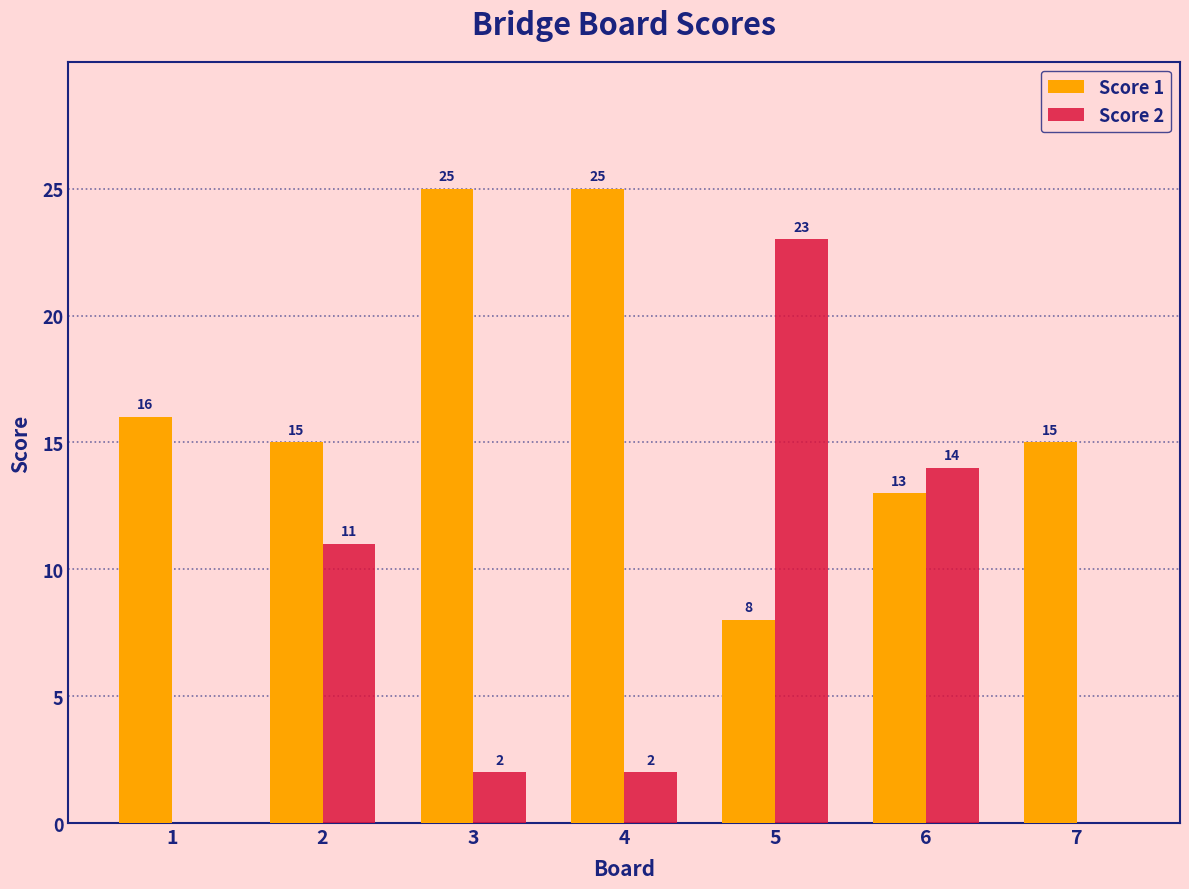

Are the bars grouped side by side (vs. stacked)?

Yes